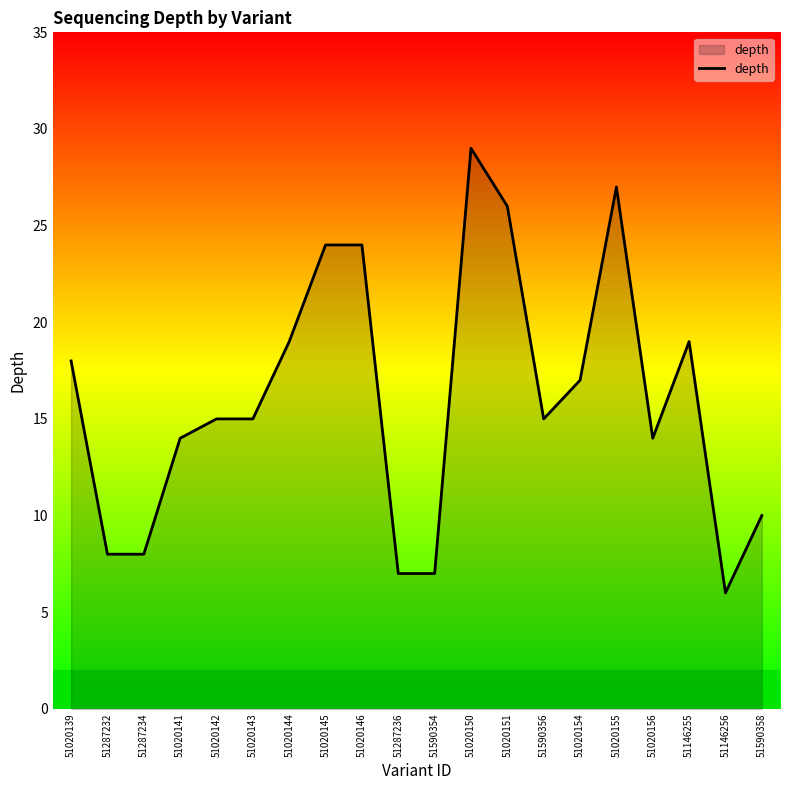

What is the minimum value shown in the chart?

6